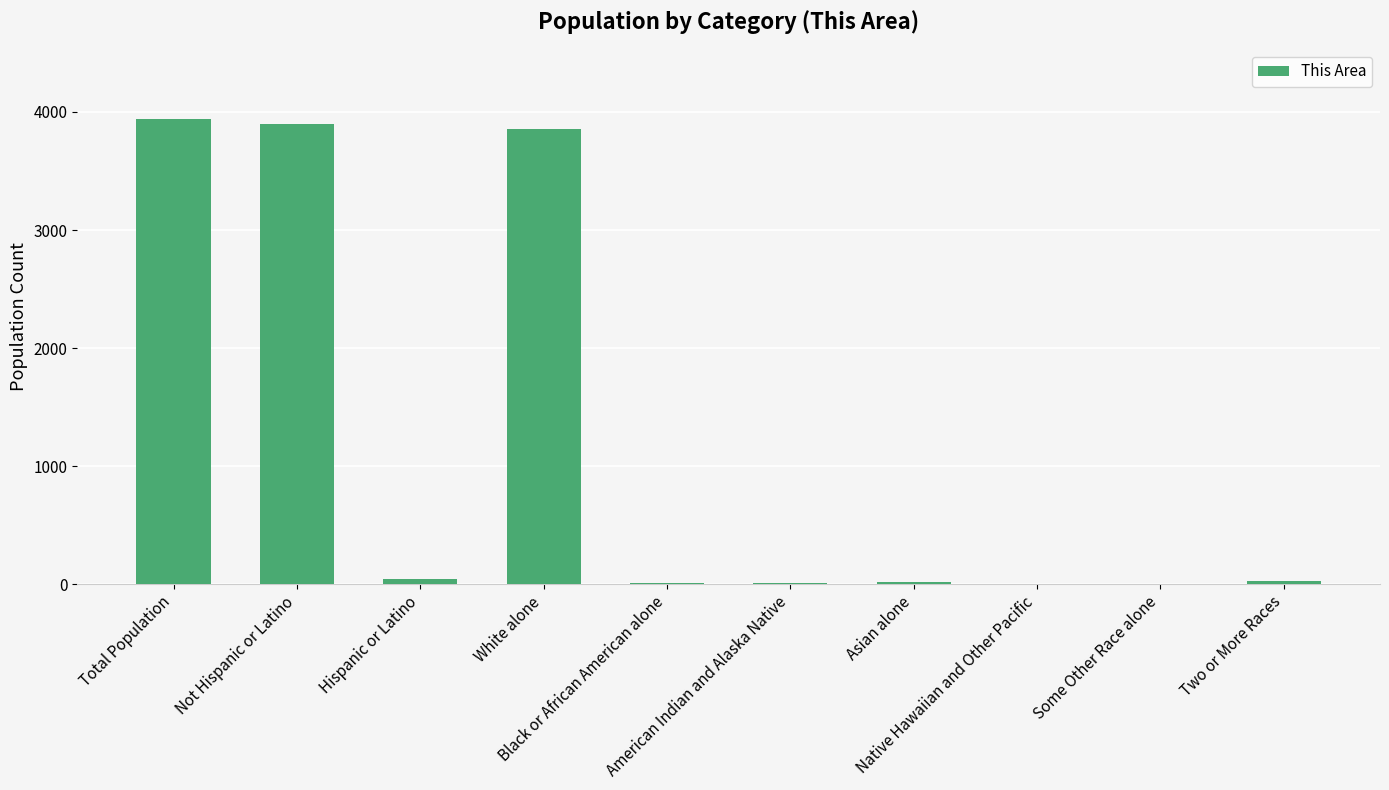

The chart shows a value of 5 at Some Other Race alone. True or false?

True